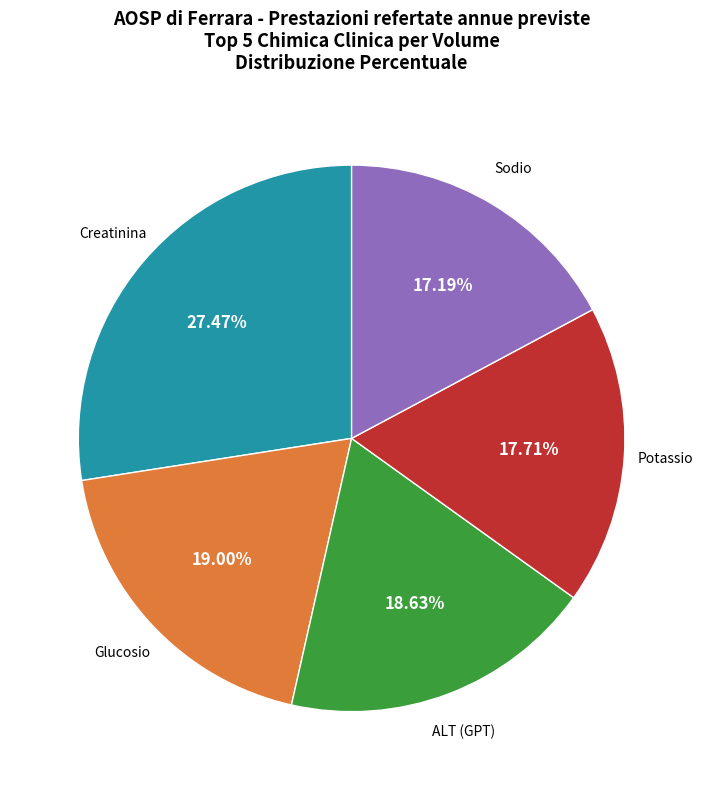

Is there any slice that represents more than half of the pie?

No